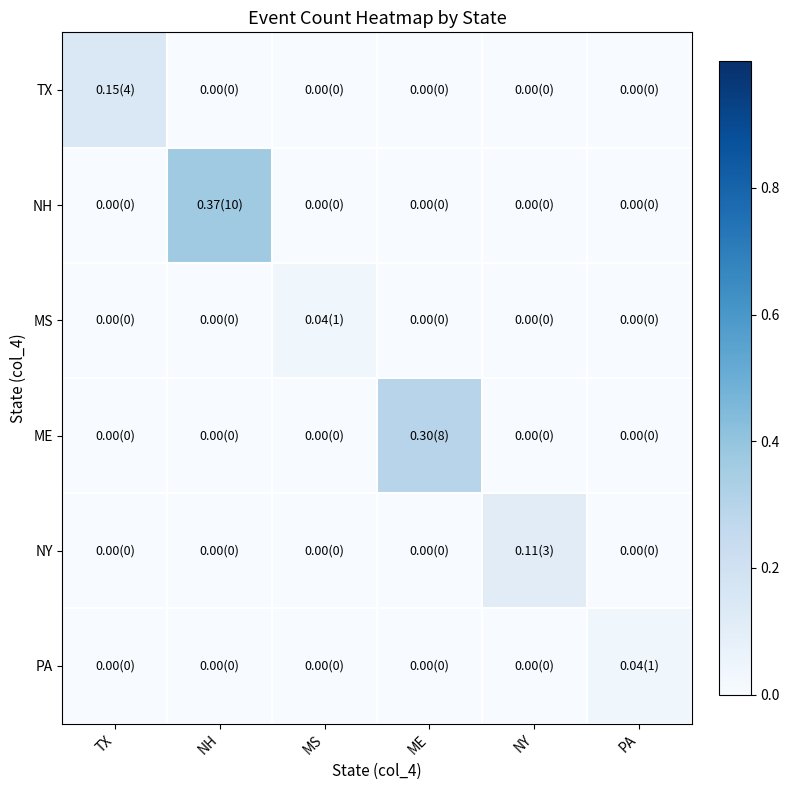

What is the total value across all series at ME?

0.3